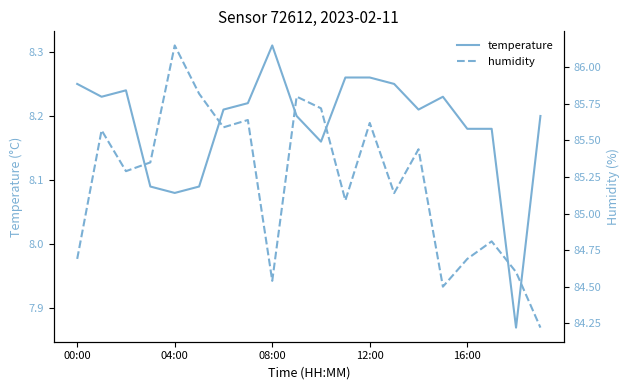

What is the value of the temperature point at the 9th from the left?

8.3